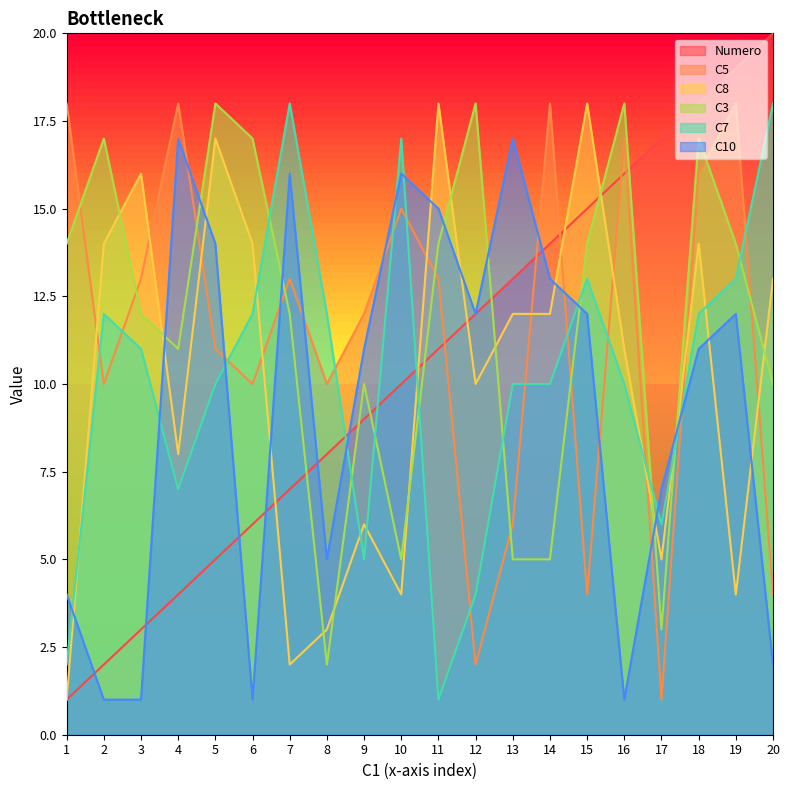

What are all the series names shown in the legend?

Numero, C5, C8, C3, C7, C10